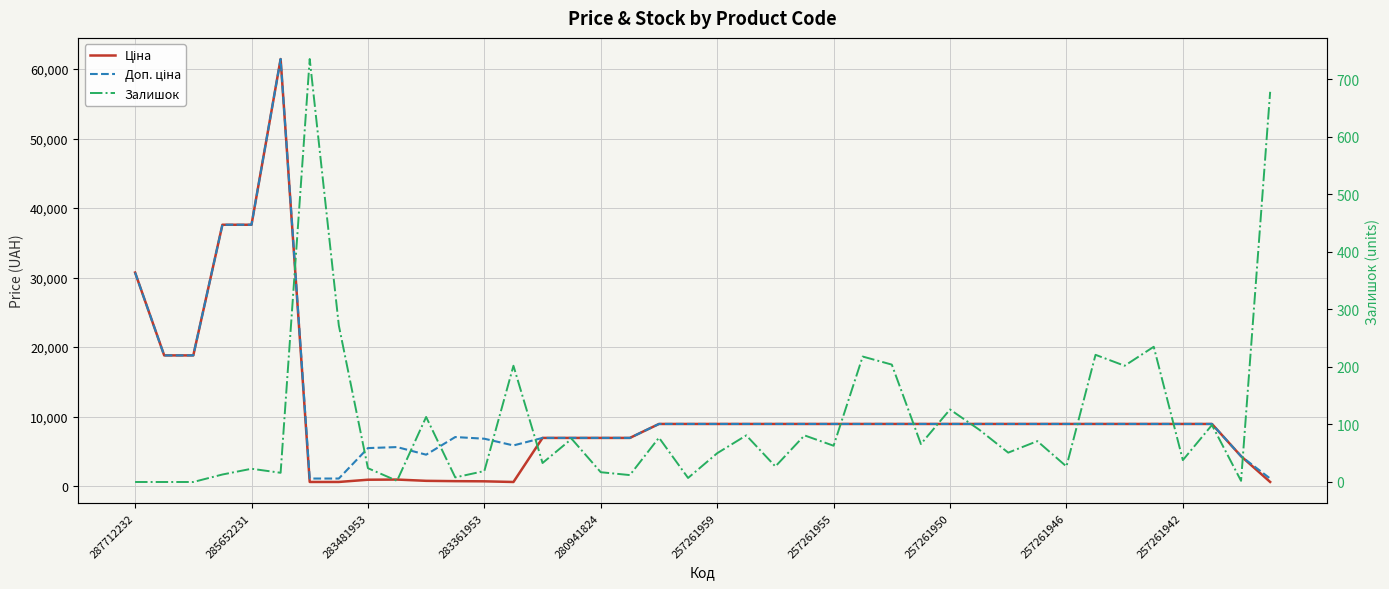

True or false: Доп. ціна has more than 2 points higher than both neighbors.

True